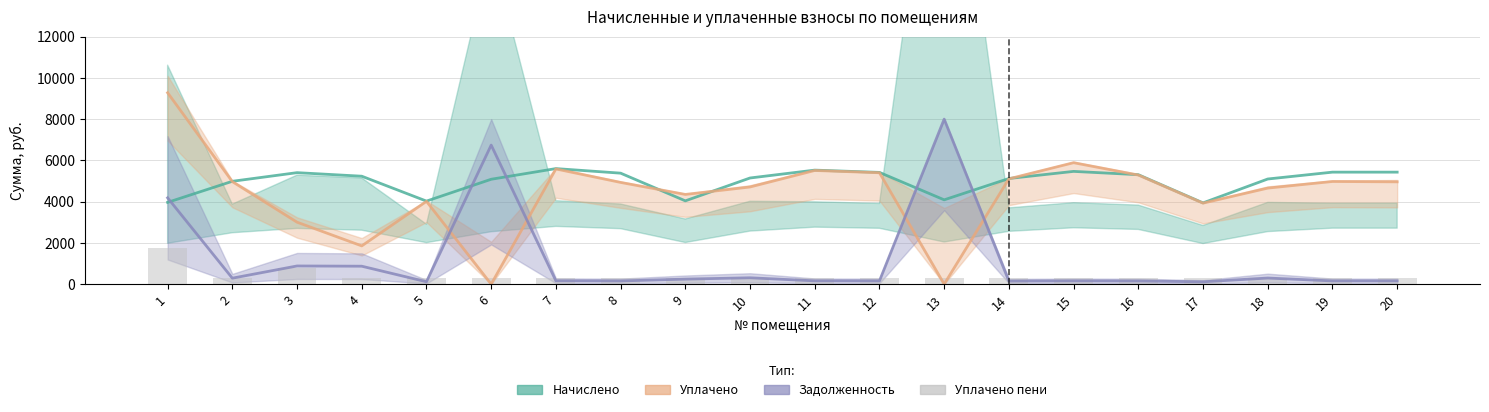

Are the bars grouped side by side (vs. stacked)?

Yes